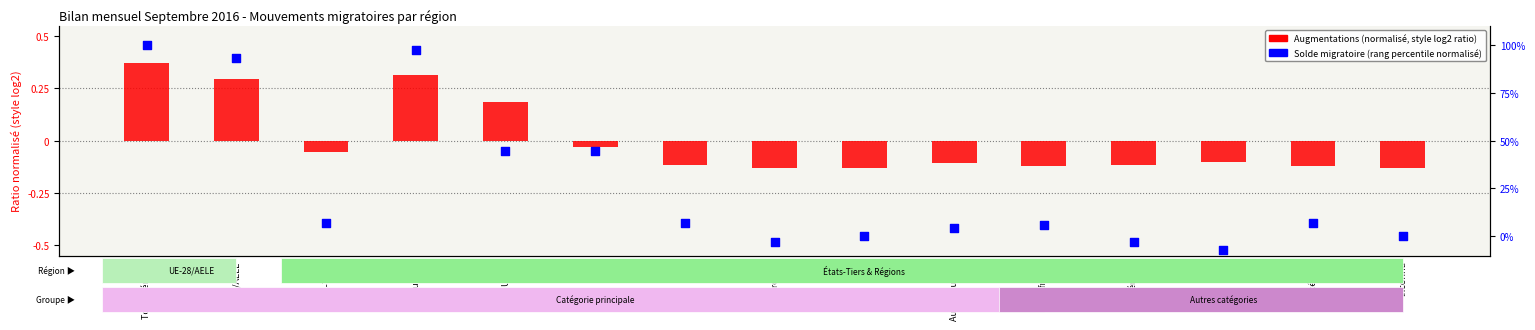

At how many categories does at least one series exceed 19?

5